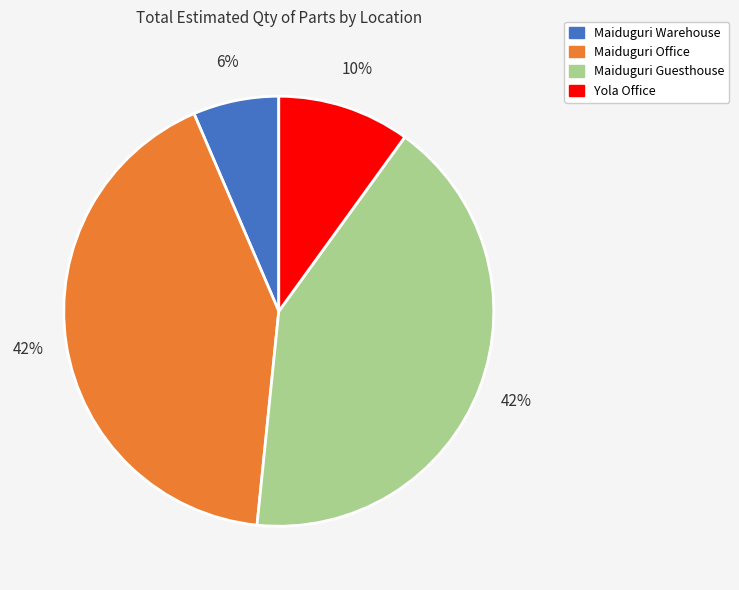

What percentage is the Maiduguri Office slice, to the nearest percent?

42%